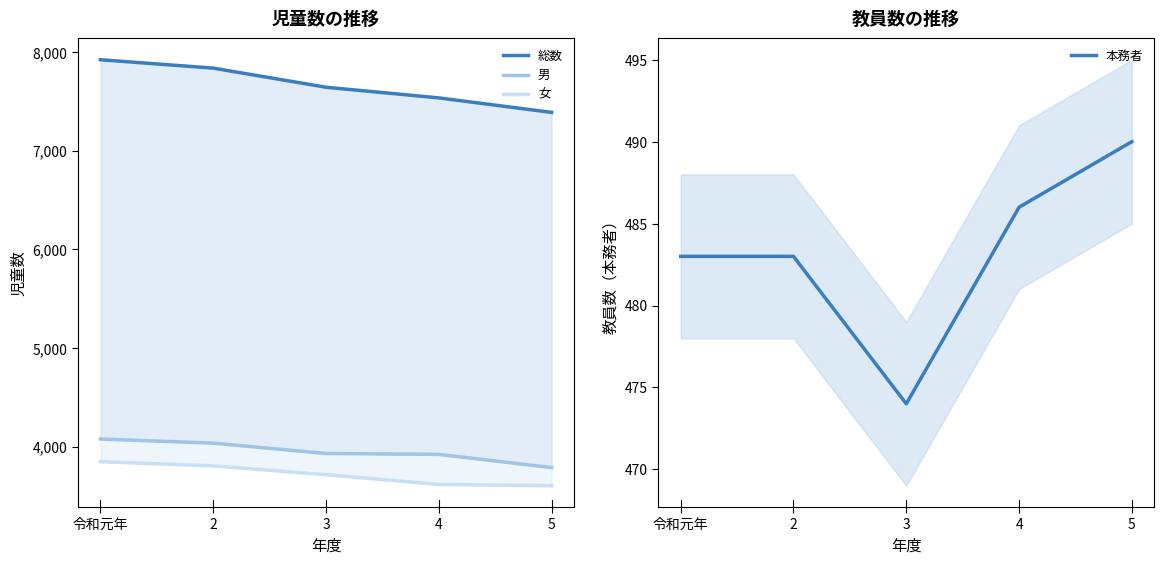

Which series changed the most between 令和元年 and 4?

総数